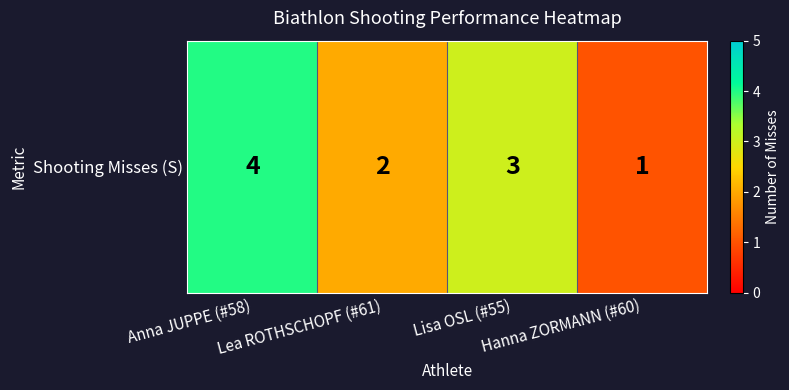

How many series are shown in this chart?

1